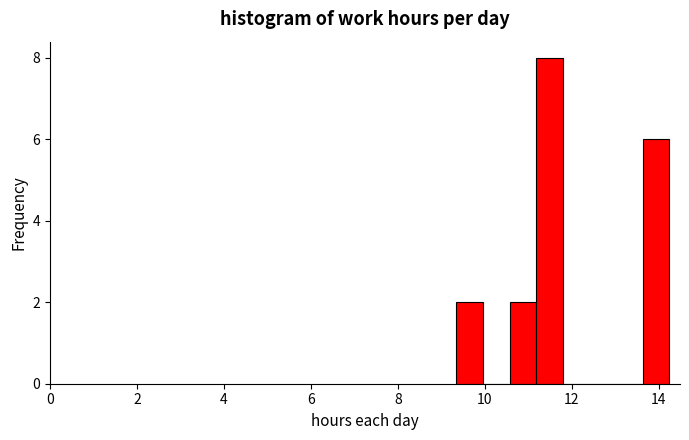

Read against the x-axis, roughly where is the centre of the tallest bar?

11.4